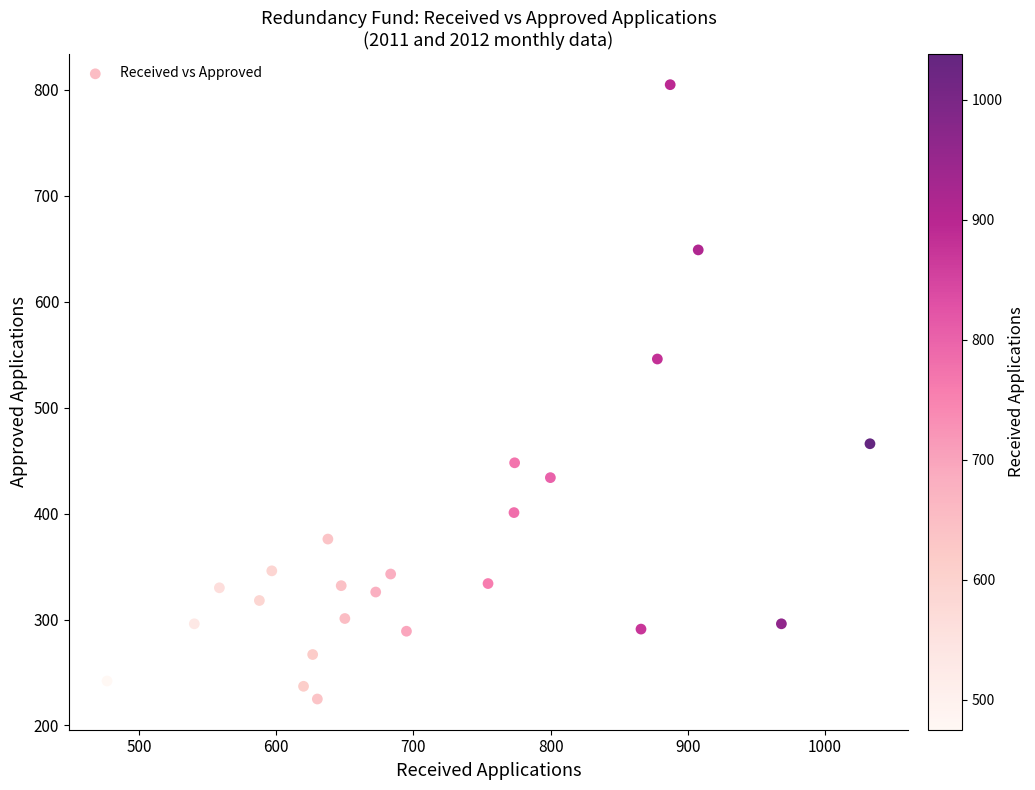

What is the range of Y values (max minus min)?

580